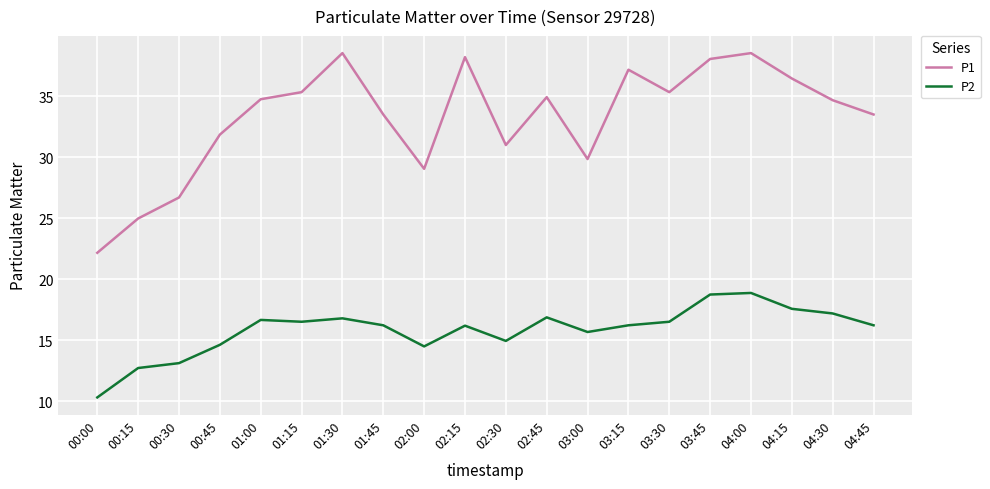

True or false: P2 and P1 cross at least once.

False